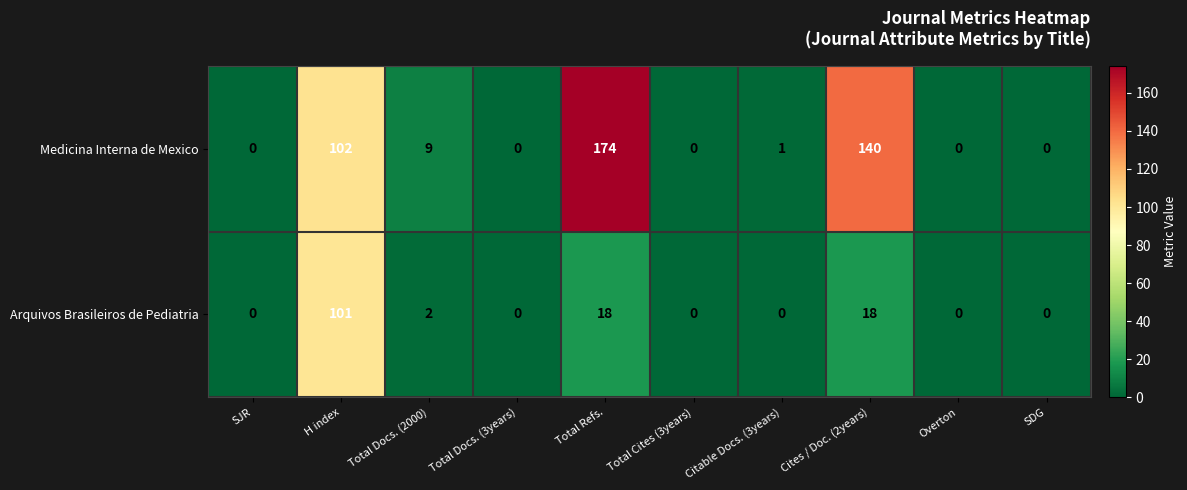

At Cites / Doc. (2years), list the series in order from smallest to largest.

Arquivos Brasileiros de Pediatria, Medicina Interna de Mexico